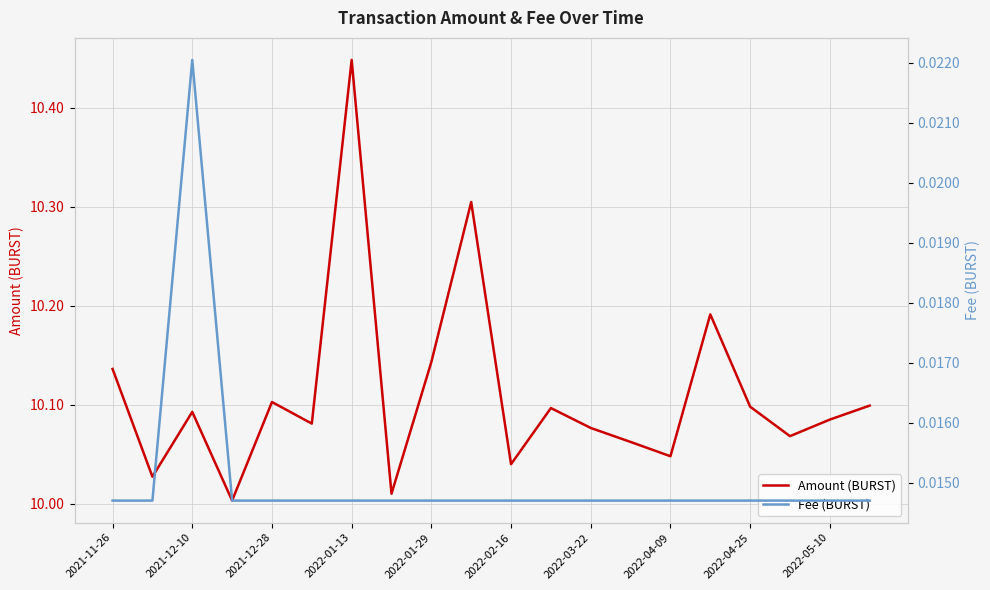

True or false: Amount (BURST) and Fee (BURST) cross at least once.

False